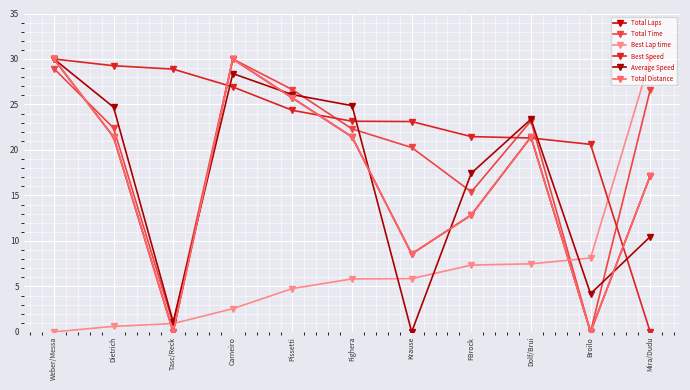

The Average Speed series shows 23.4 at Dolf/Brui. True or false?

True